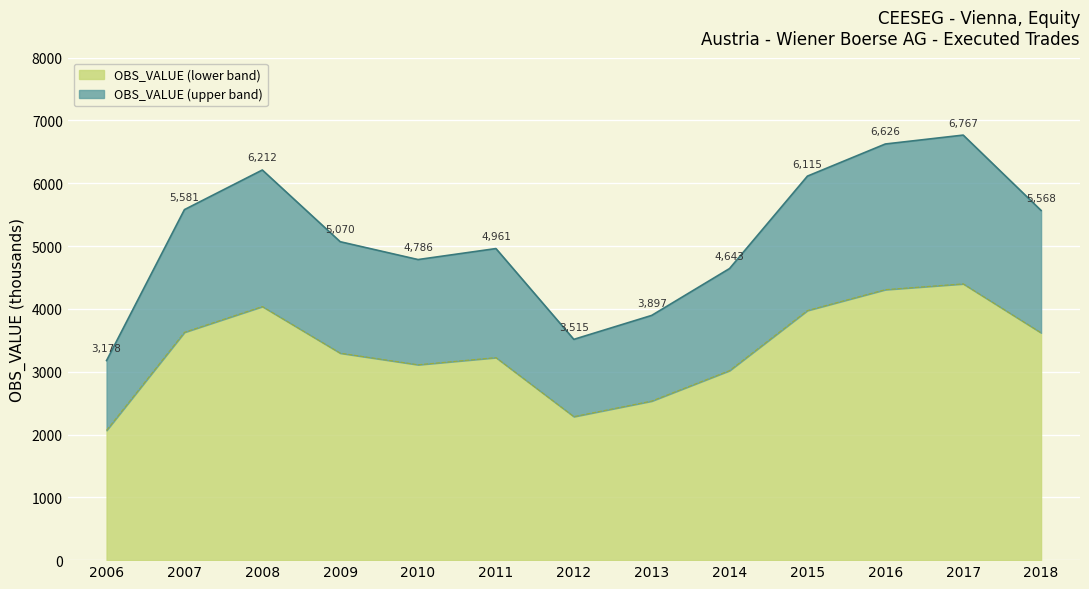

At which label does the data first exceed 5069?

2007